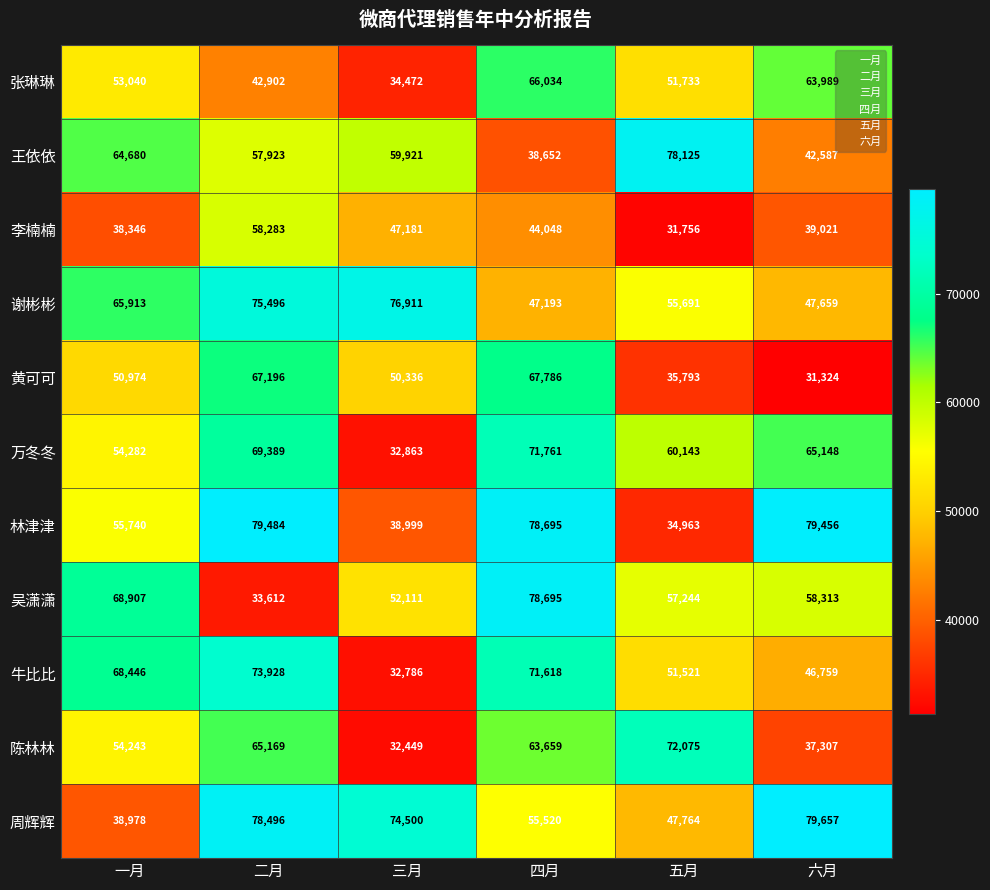

The value of 万冬冬 at 六月 is 65148. True or false?

True